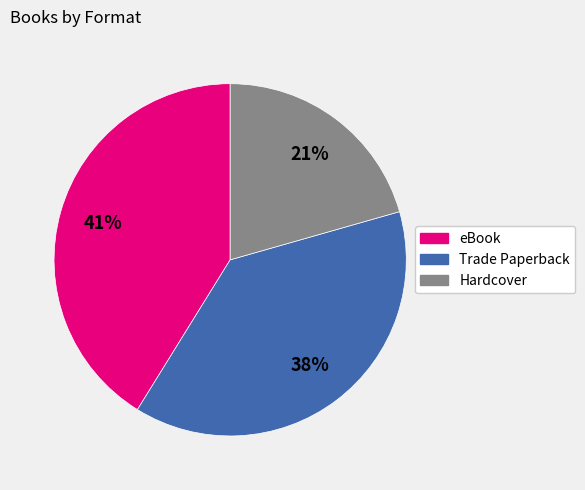

Do eBook and Trade Paperback together represent more than half of the pie?

Yes